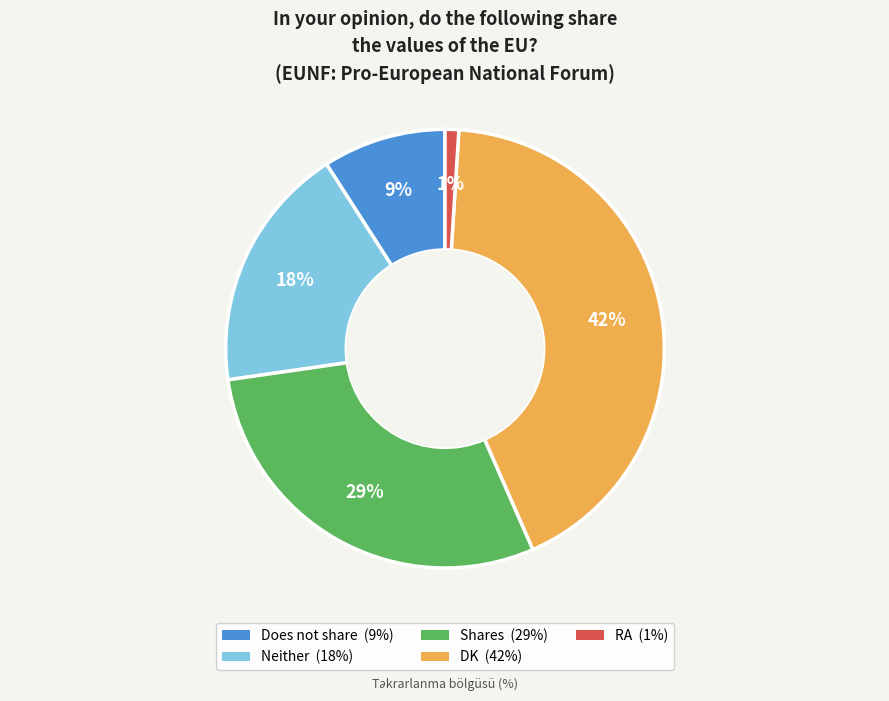

Count the number of slices in the pie.

5